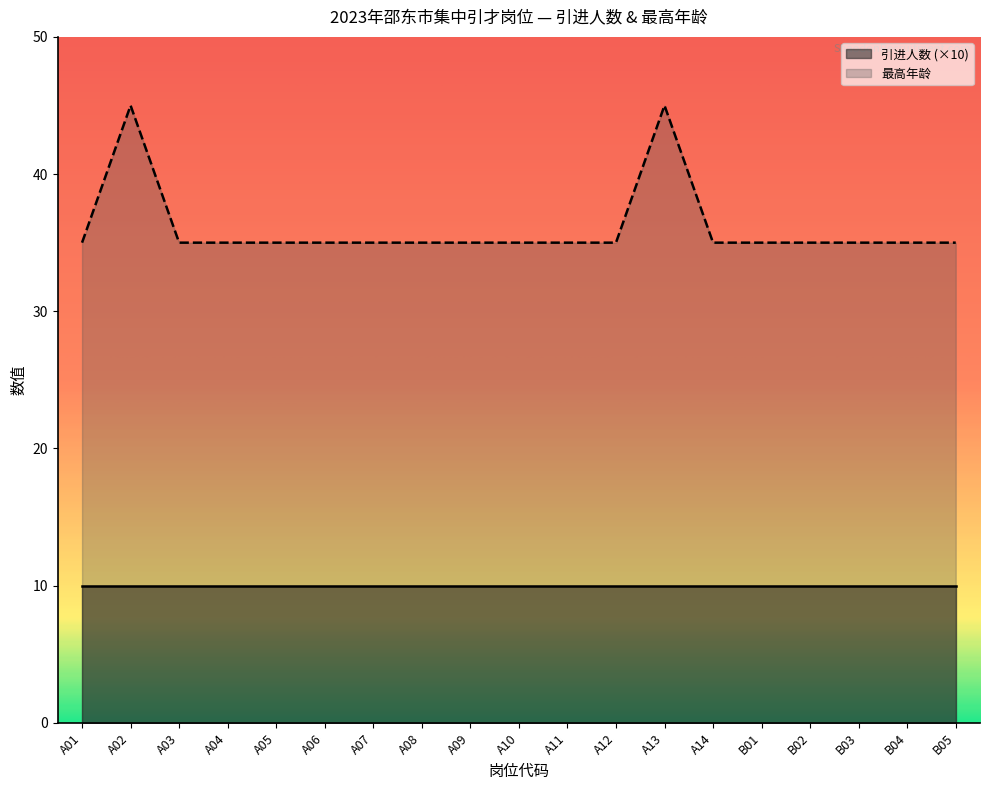

Rank the categories by value from lowest to highest.

A01, A03, A04, A05, A06, A07, A08, A09, A10, A11, A12, A14, B01, B02, B03, B04, B05, A02, A13